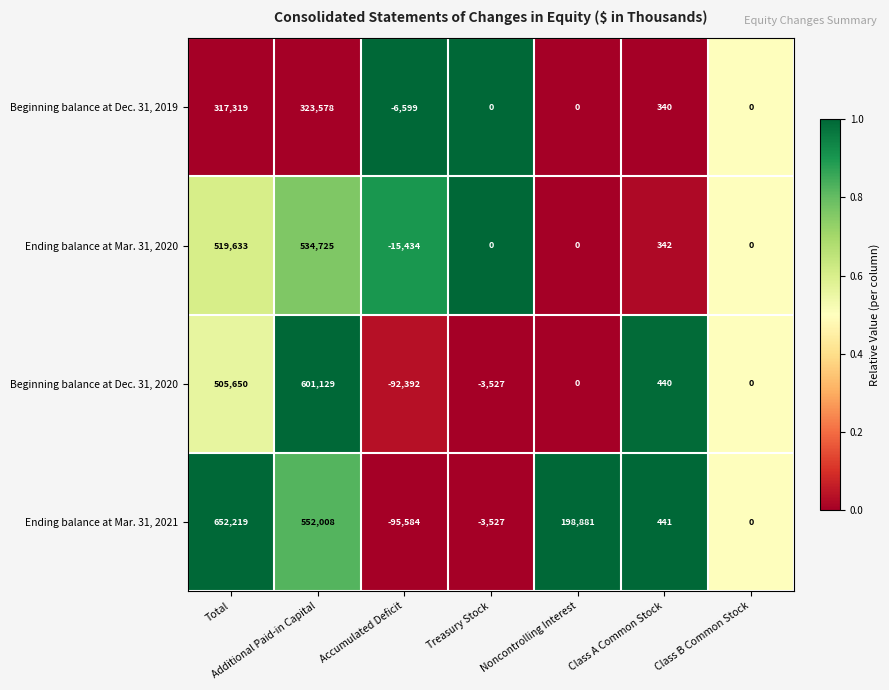

What is the total value across all series at Total?

1994821